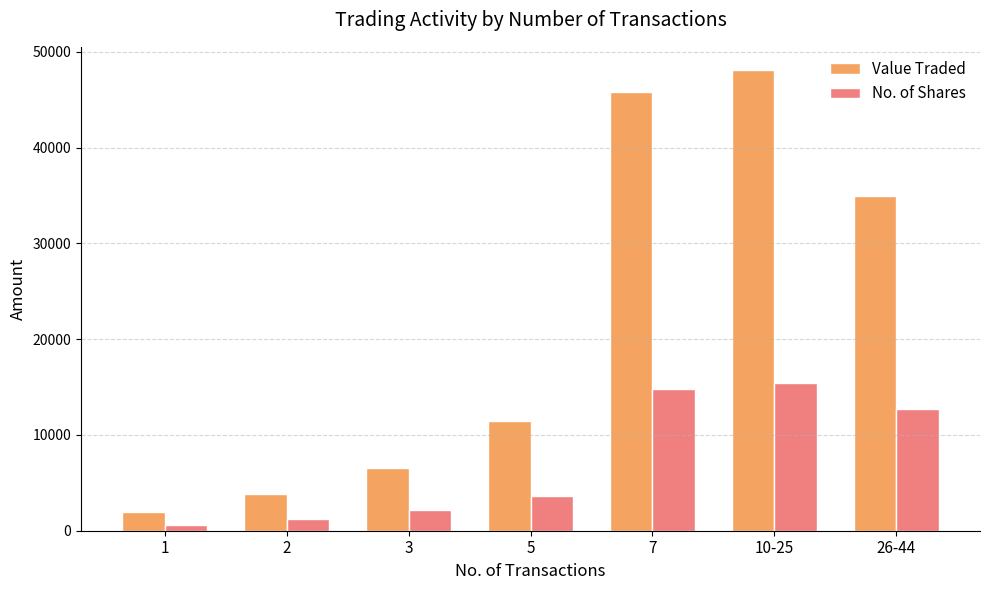

What are all the series names shown in the legend?

Value Traded, No. of Shares